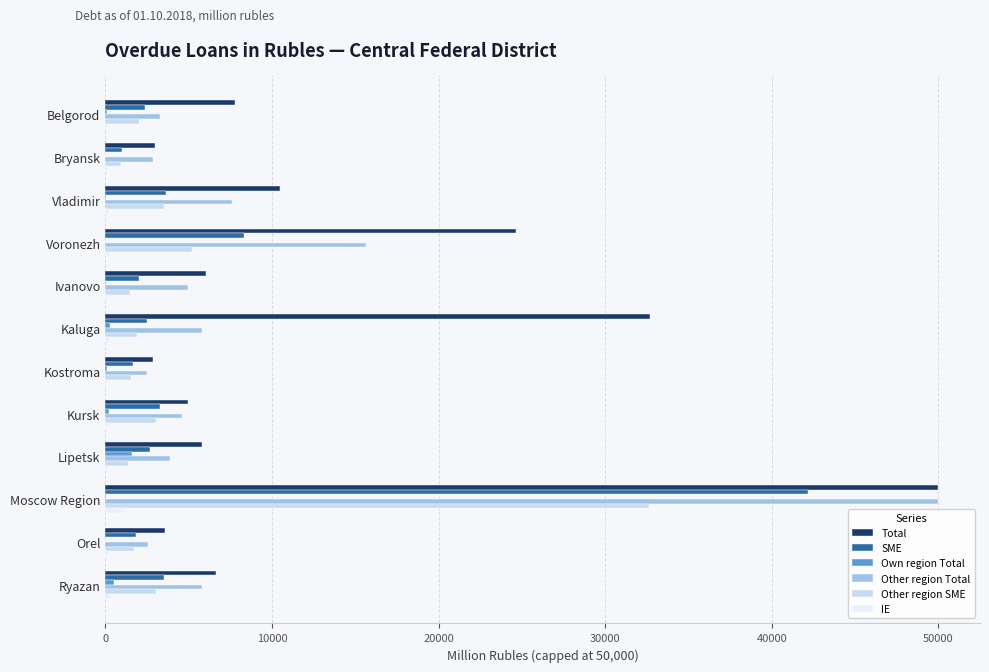

True or false: Total has a value of 7798 at Belgorod.

True